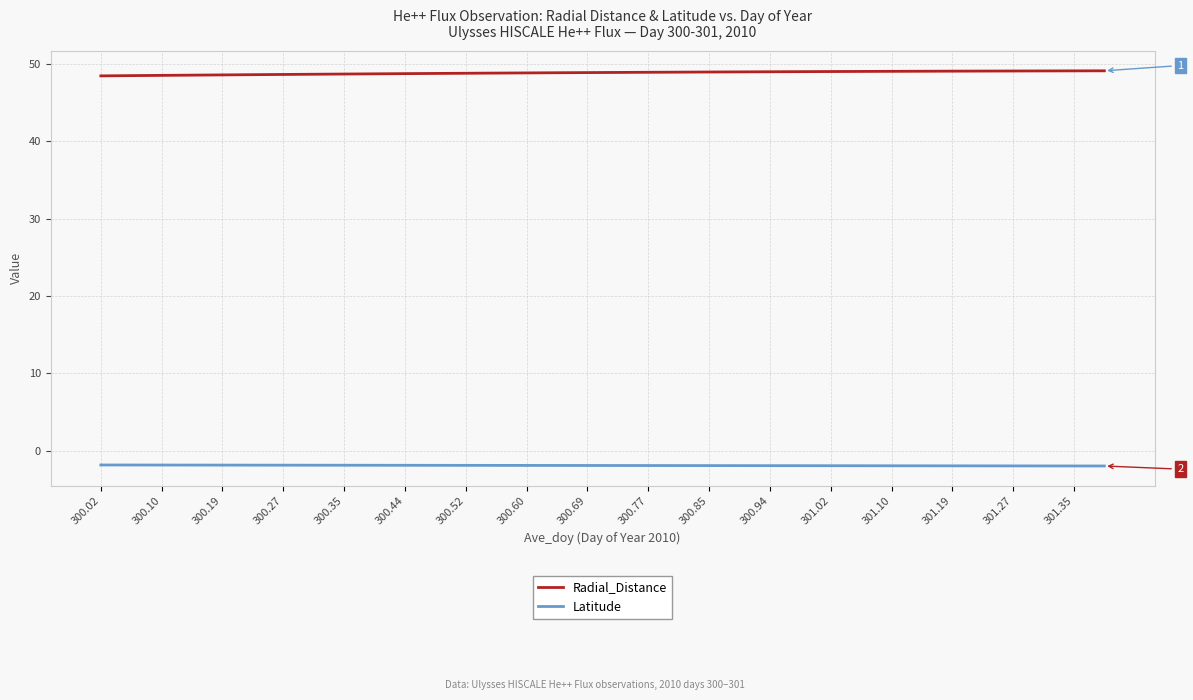

How many lines are shown in the chart?

2